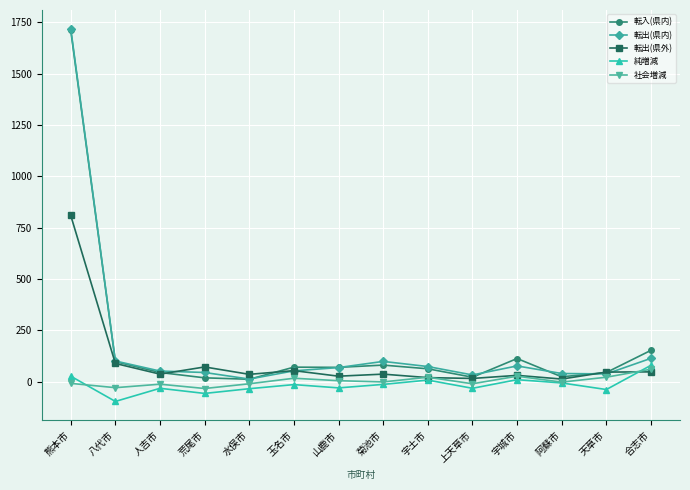

Which category has the highest value across all series?

熊本市